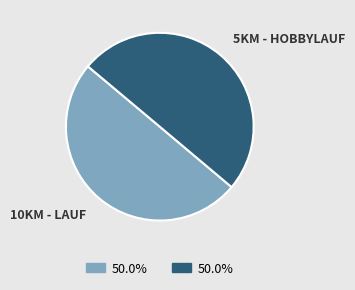

Which slice is the largest?

5km - Hobbylauf